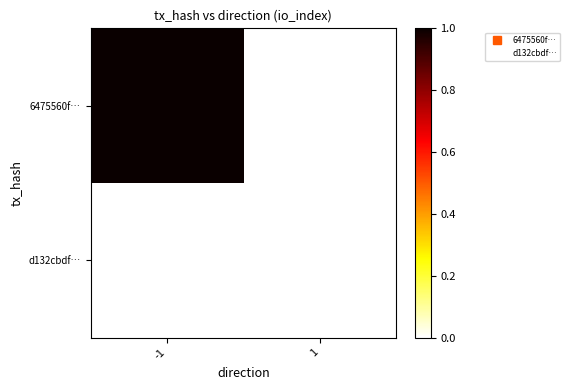

Which has a higher value, -1 or 1?

-1